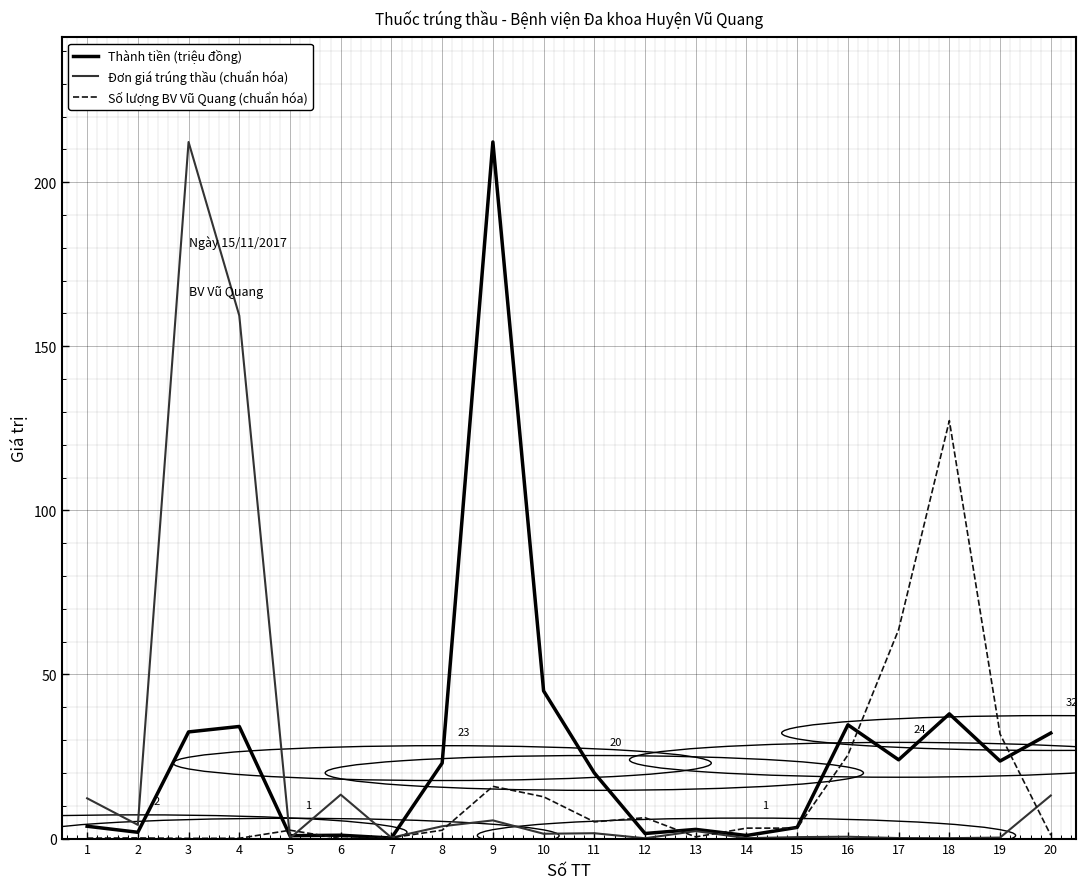

Which category has the highest value in the Thành tiền (triệu đồng) series?

9